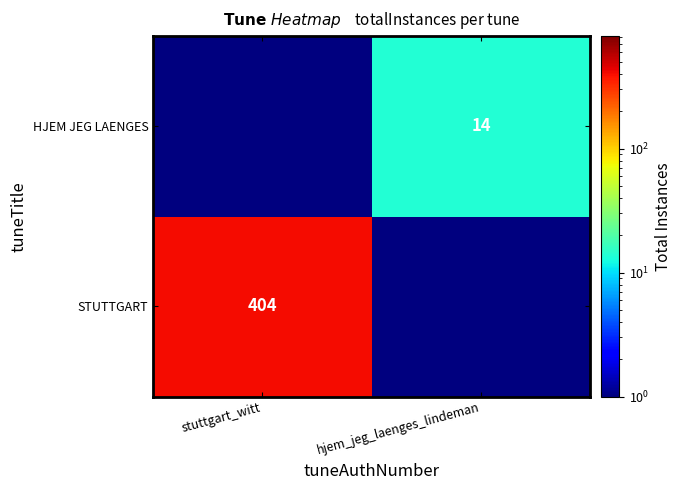

The STUTTGART series shows 166.0 at stuttgart_witt. True or false?

False